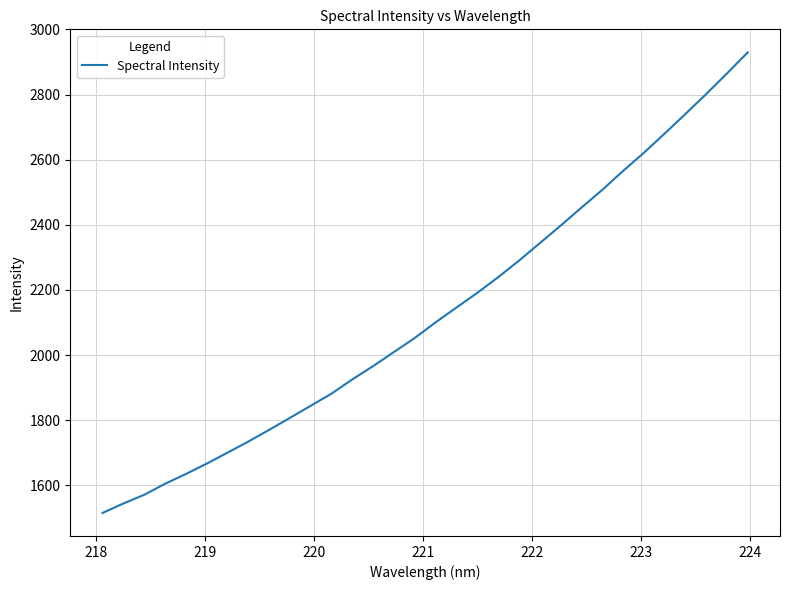

What is the smallest value displayed?

1515.0